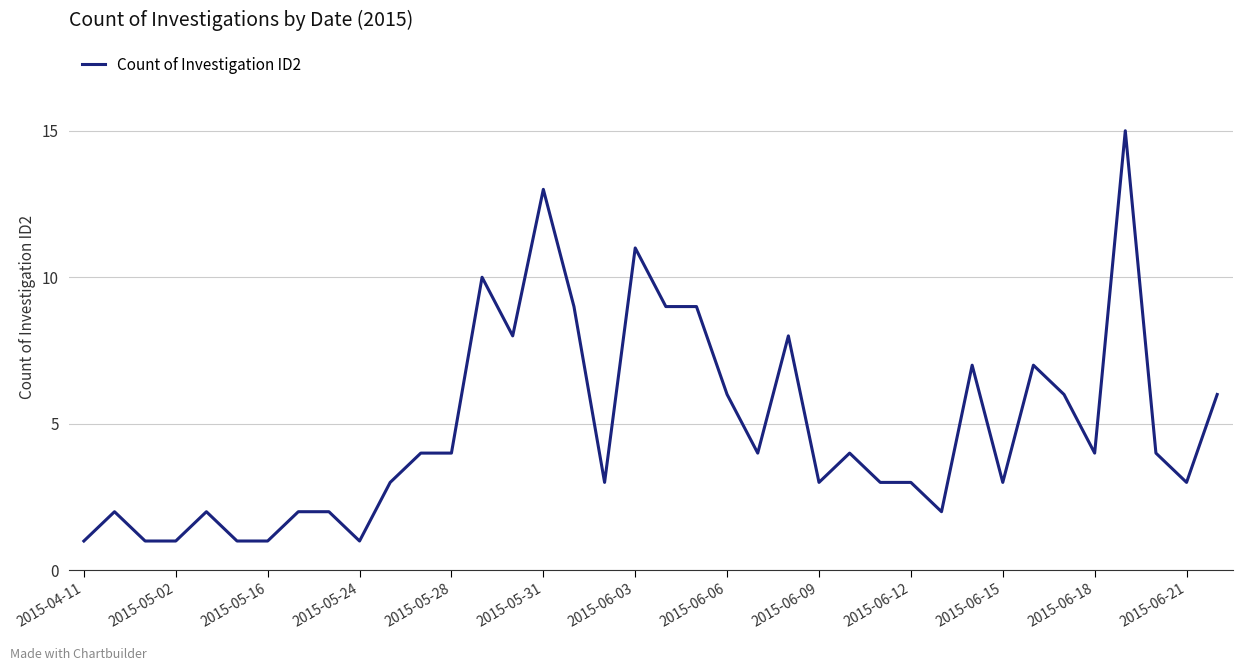

Reading left to right, transcribe all the data shown in this chart.

1	2	1	1	2	1	1	2	2	1	3	4	4	10	8	13	9	3	11	9	9	6	4	8	3	4	3	3	2	7	3	7	6	4	15	4	3	6